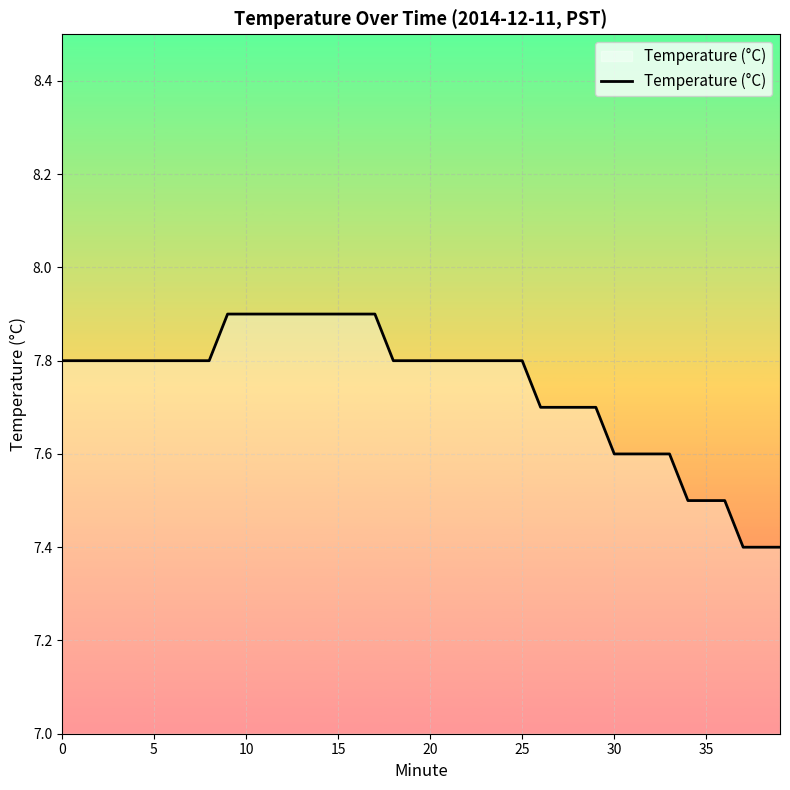

Count the values in the range 7 to 8.

40